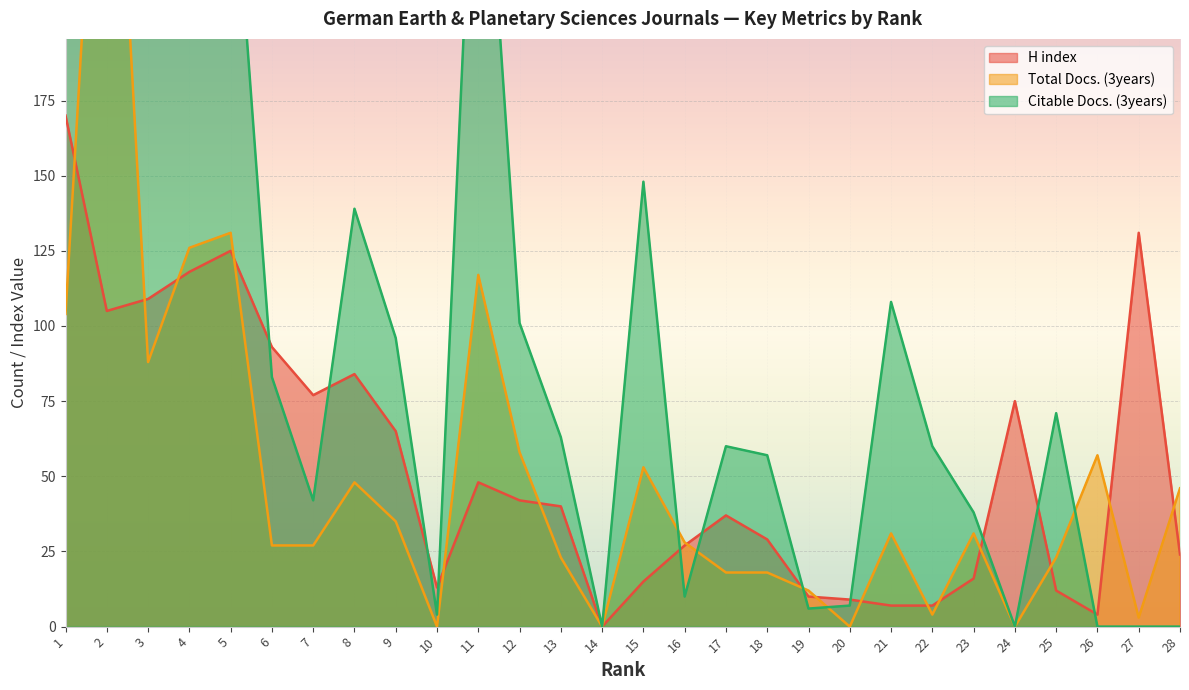

How many interior local peaks does the Citable Docs. (3years) series have?

8